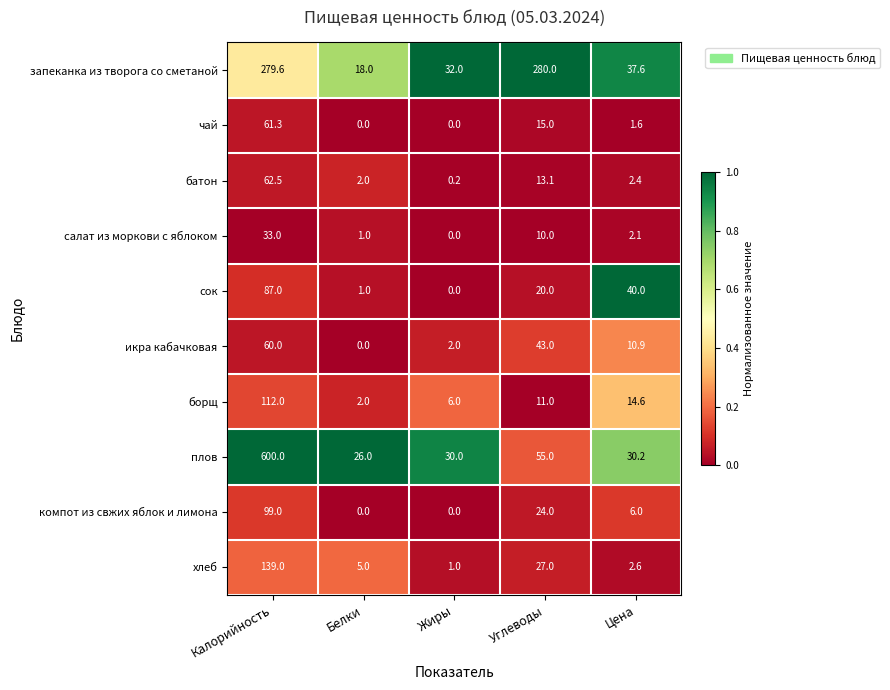

What is the spread (max minus min) of values at Калорийность?

567.0